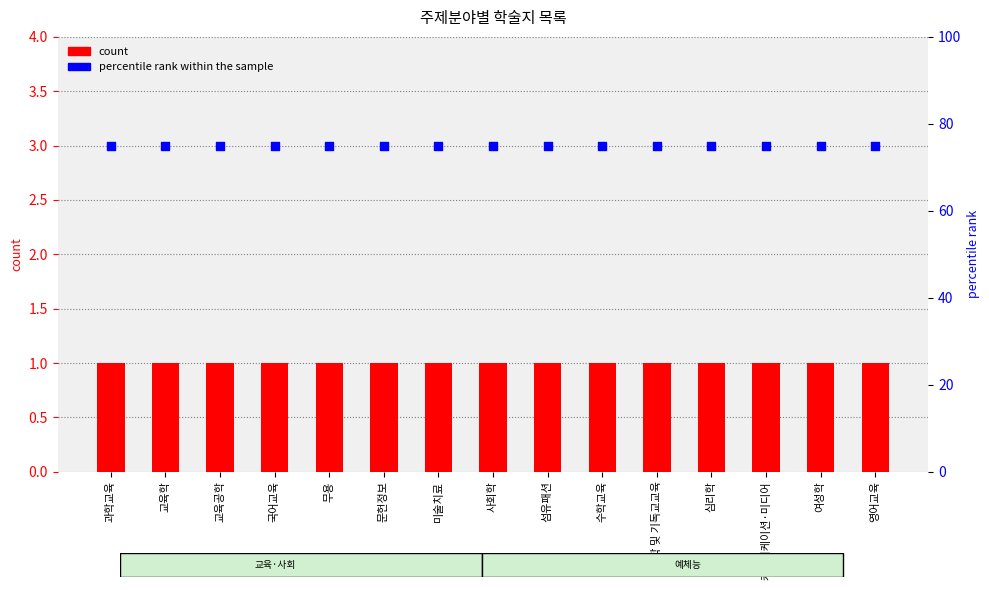

What are all the series names shown in the legend?

count, percentile rank within the sample